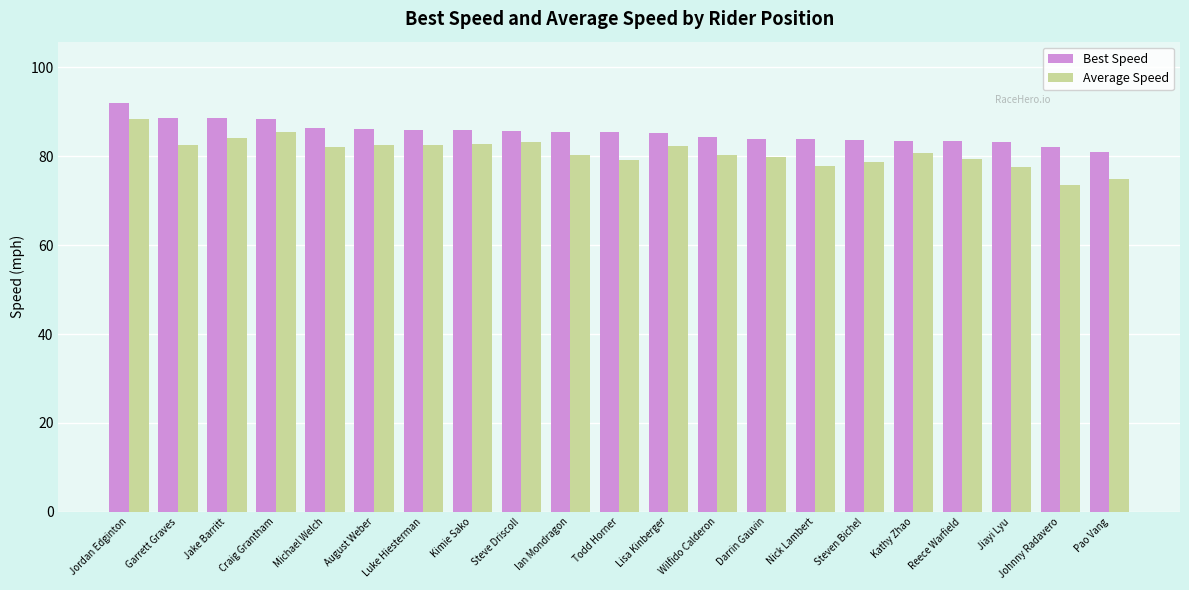

True or false: Average Speed has a value of 82.5 at Luke Hiesterman.

True